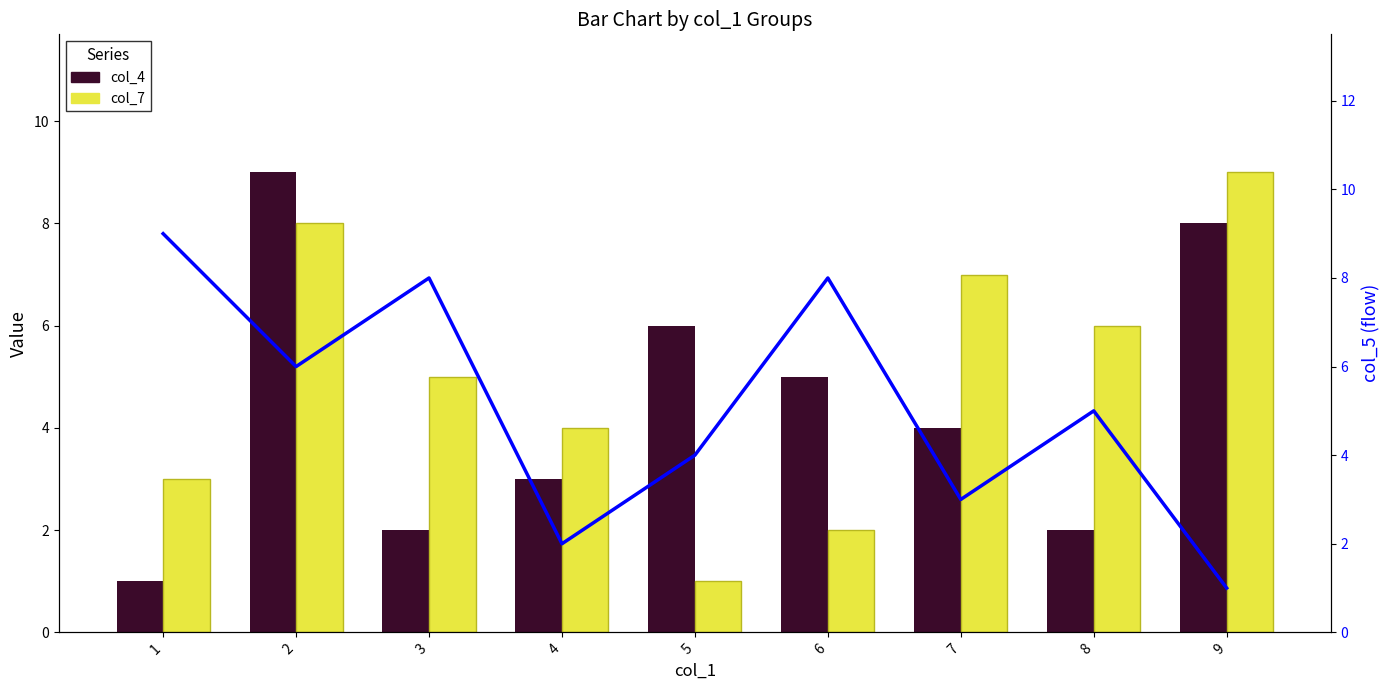

Between 6 and 2, which is larger?

2